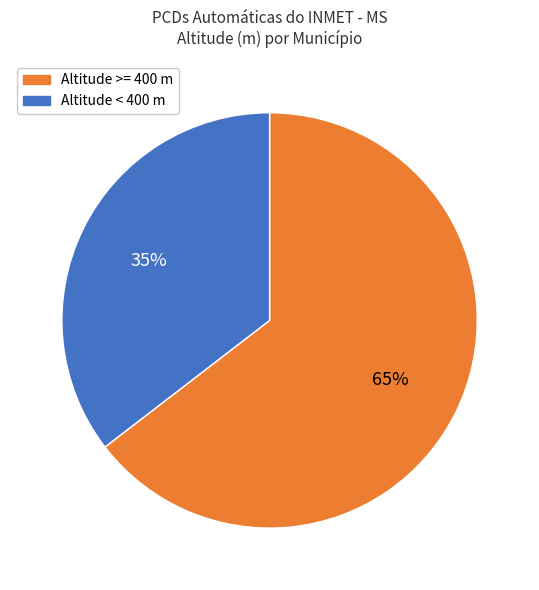

Is it true that Altitude >= 400 m is 70% of the pie?

False